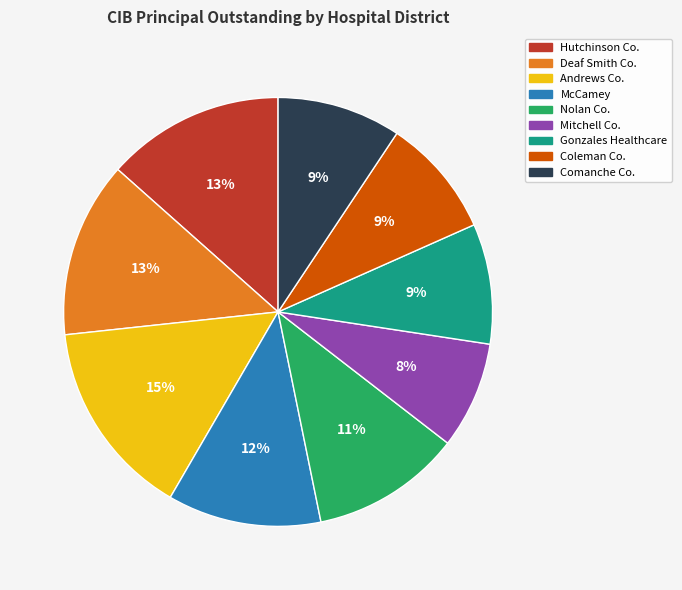

Is it true that Mitchell Co. is 8% of the pie?

True